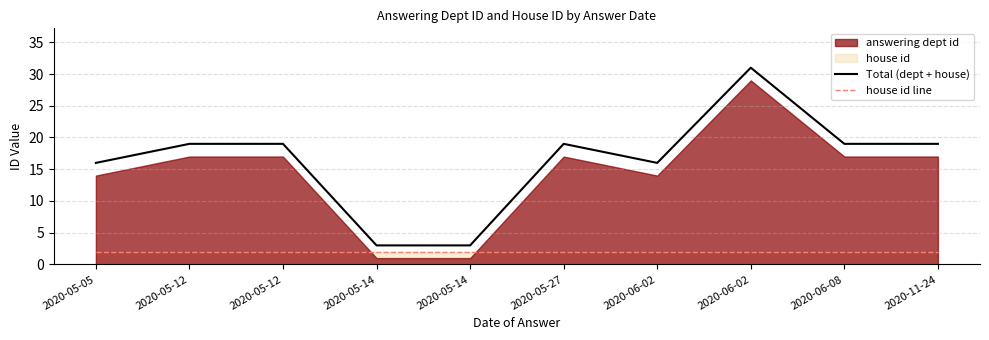

What is the value of the Total (dept + house) point at the 5th from the left?

3